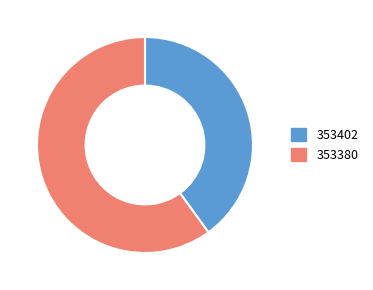

True or false: 353380 accounts for 55% of the total.

False